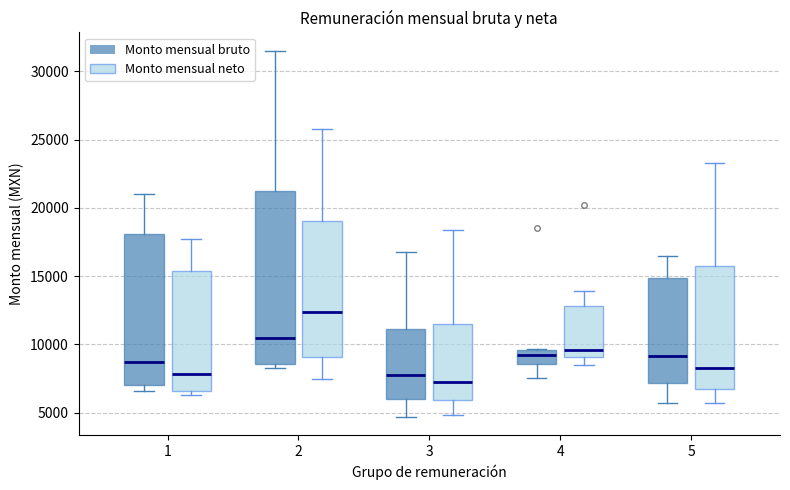

Reading left to right, read every box against the y-axis: the position of its median line, the range the box covers, and the ends of its whiskers. The values are not printed on the chart, so give them approximately, as read against the axis.

1 (Monto mensual bruto): median 8500, box 7000 to 18000, whiskers 6500 to 21000
1 (Monto mensual neto): median 8000, box 6500 to 15500, whiskers 6500 (just below the box's lower edge) to 17500
2 (Monto mensual bruto): median 10500, box 8500 to 21000, whiskers 8500 (just below the box's lower edge) to 31500
2 (Monto mensual neto): median 12500, box 9000 to 19000, whiskers 7500 to 26000
3 (Monto mensual bruto): median 8000, box 6000 to 11000, whiskers 4500 to 17000
3 (Monto mensual neto): median 7000, box 6000 to 11500, whiskers 5000 to 18500
4 (Monto mensual bruto): median 9000, box 8500 to 9500, whiskers 7500 to 9500
4 (Monto mensual neto): median 9500, box 9000 to 13000, whiskers 8500 to 14000
5 (Monto mensual bruto): median 9000, box 7000 to 15000, whiskers 5500 to 16500
5 (Monto mensual neto): median 8500, box 6500 to 16000, whiskers 5500 to 23500